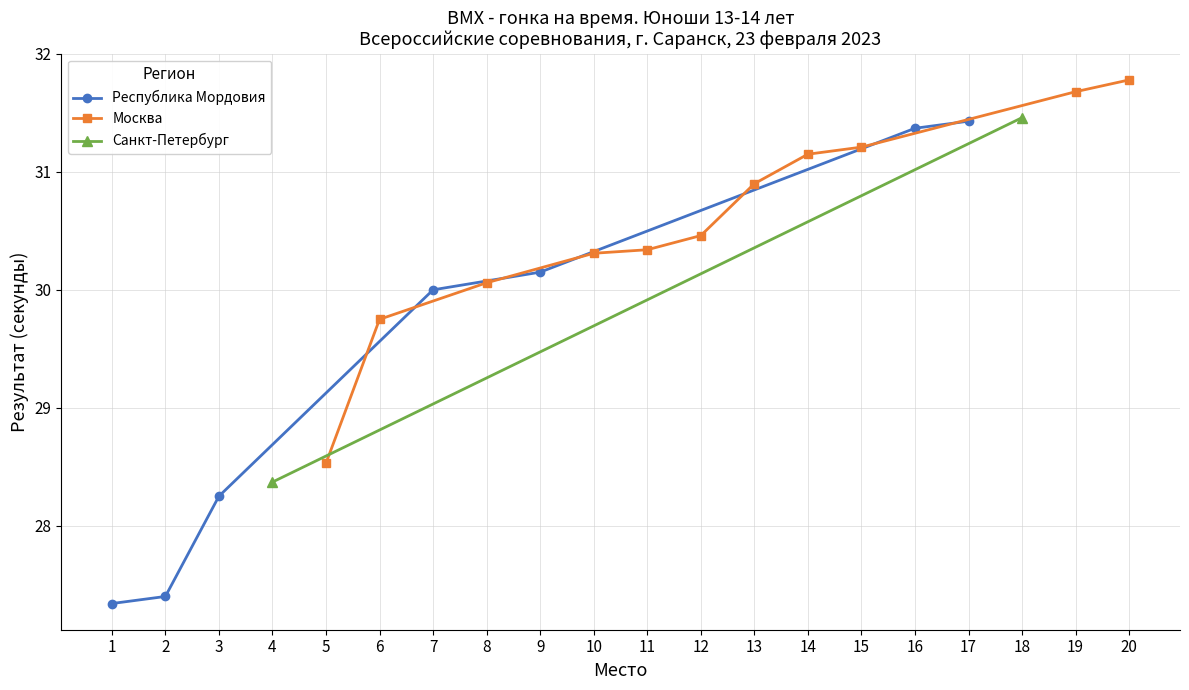

True or false: Республика Мордовия and Санкт-Петербург intersect in this chart.

False